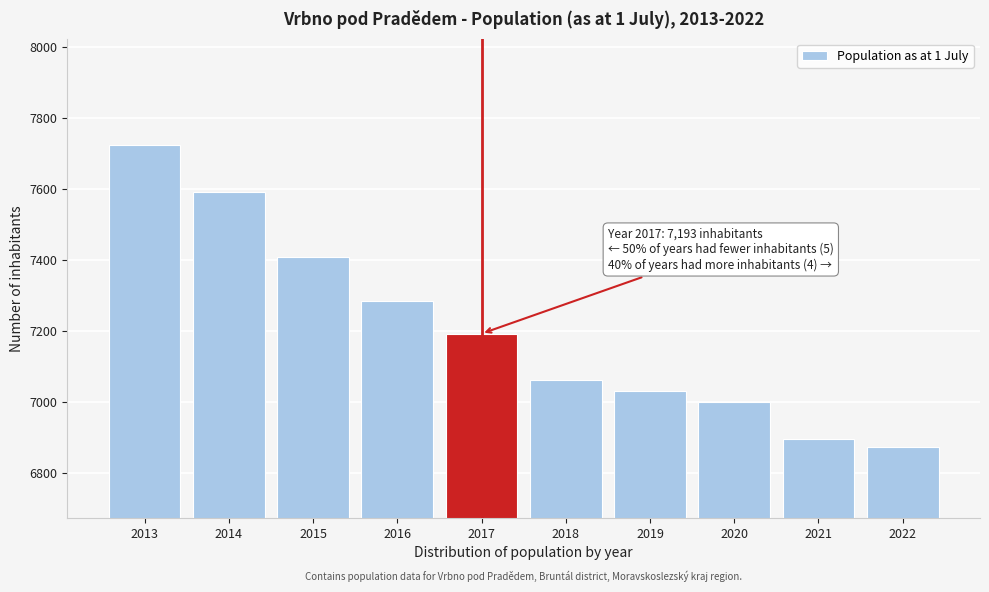

Reading left to right, extract all data points from this chart.

2013=7723	2014=7593	2015=7409	2016=7284	2017=7193	2018=7062	2019=7032	2020=7001	2021=6896	2022=6875